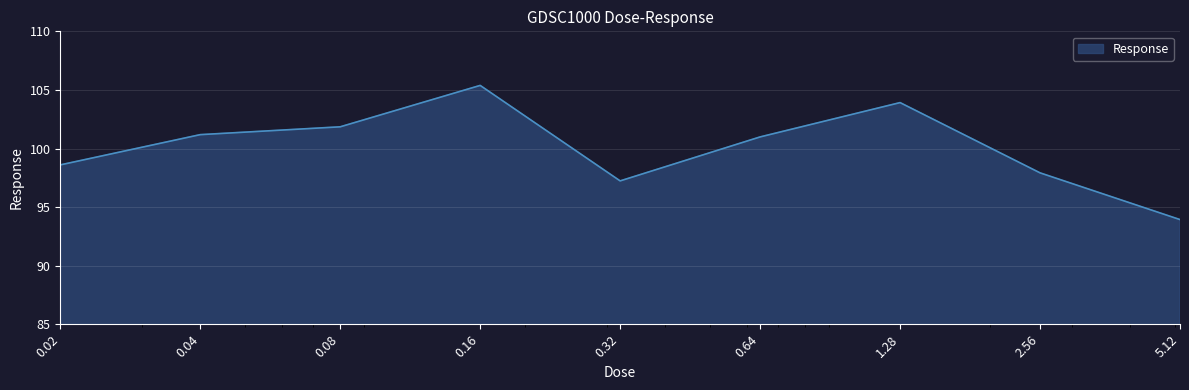

Reading left to right, extract all data points from this chart.

98.6	101.2	101.9	105.4	97.2	101.0	103.9	97.9	93.9